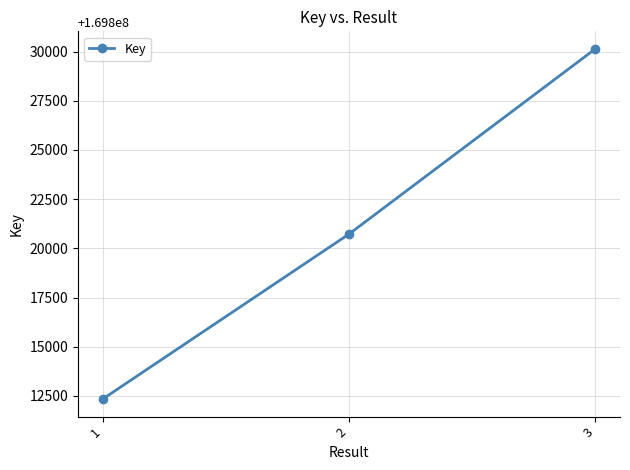

How many lines are shown in the chart?

1